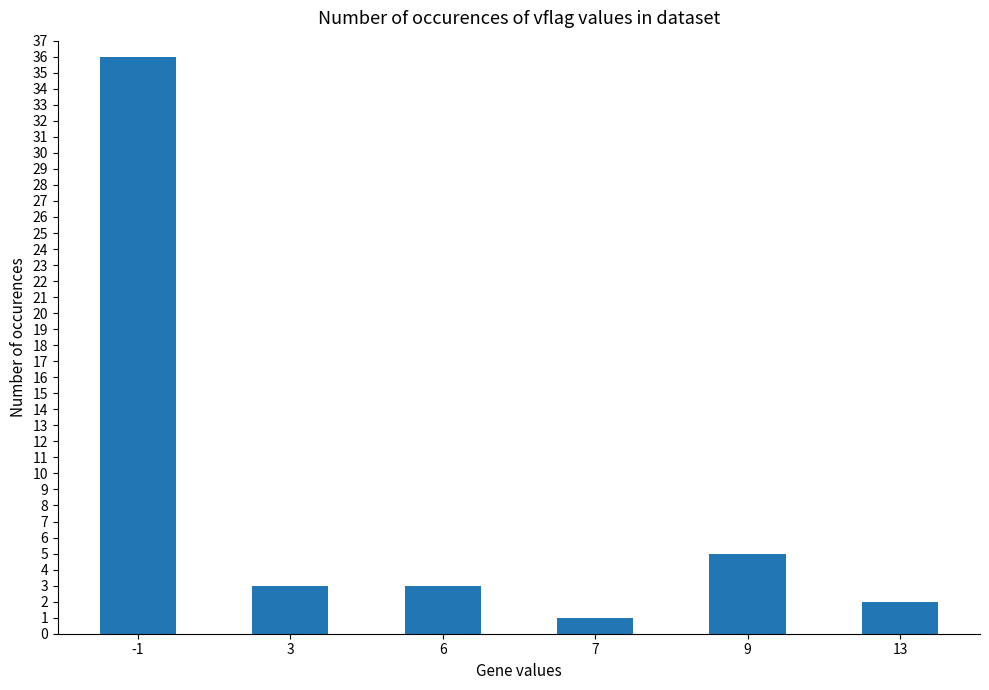

What is the value of the 6th bar from the left?

2